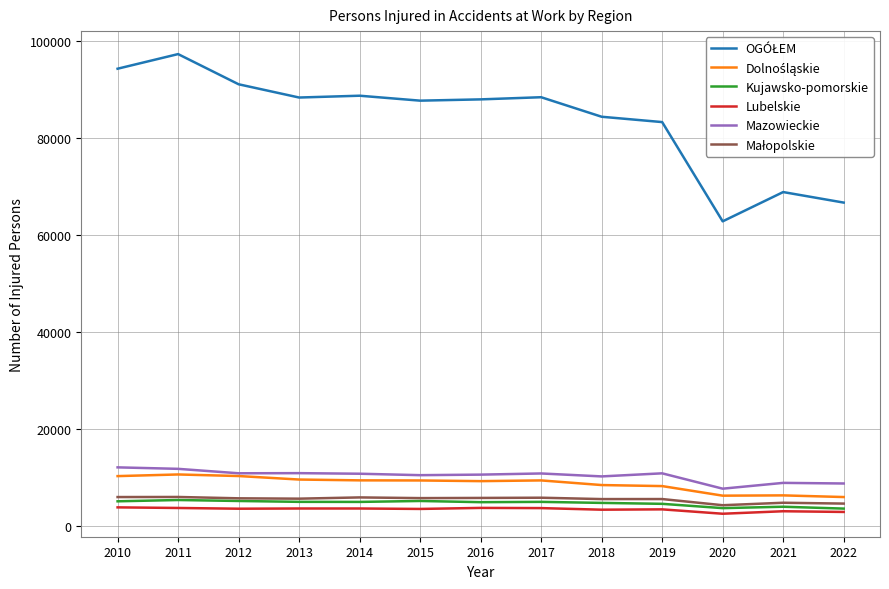

True or false: Lubelskie and Mazowieckie cross at least once.

False